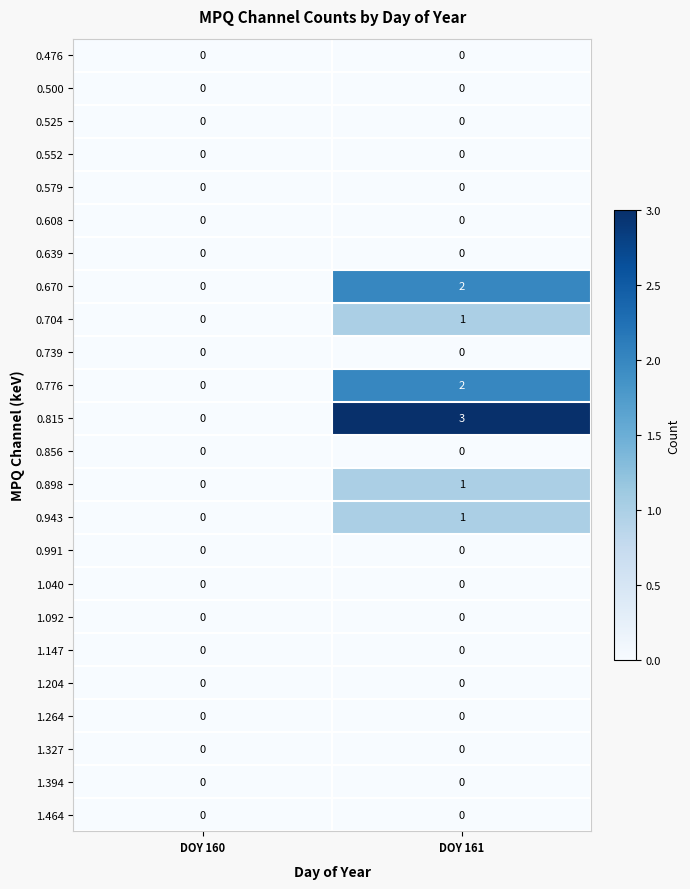

Which series has the widest spread of values?

0.815